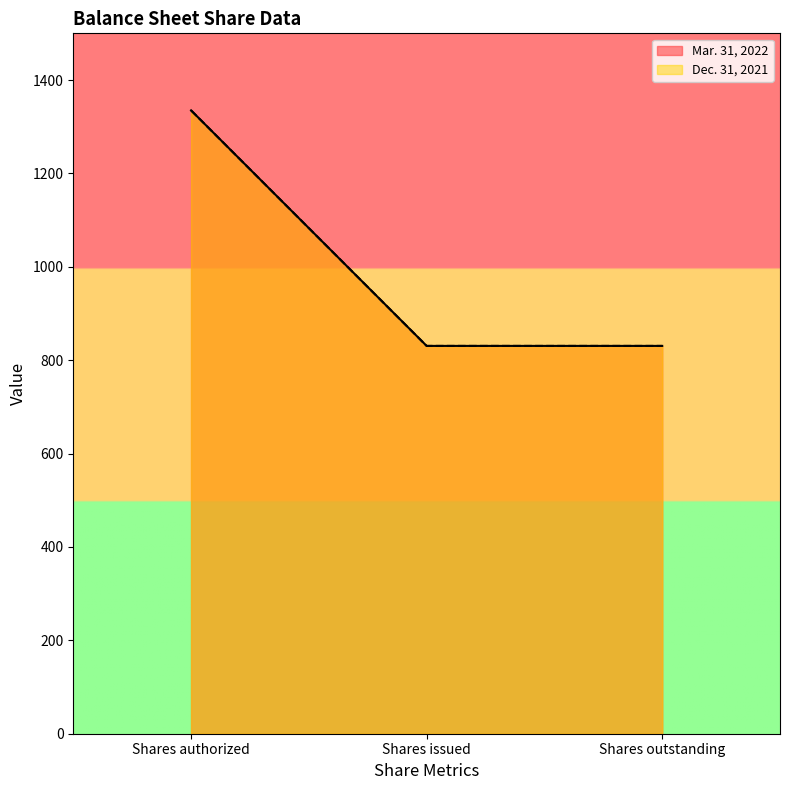

The value of Mar. 31, 2022 at Shares authorized is 633.9. True or false?

False